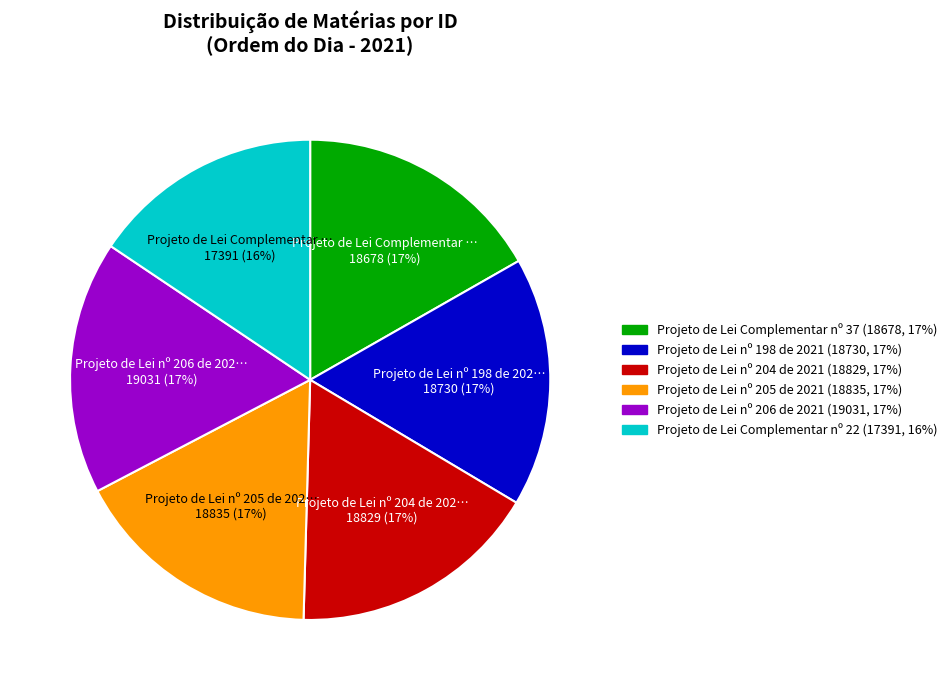

To the nearest percent, what is the difference between the largest and smallest slice percentages?

1%